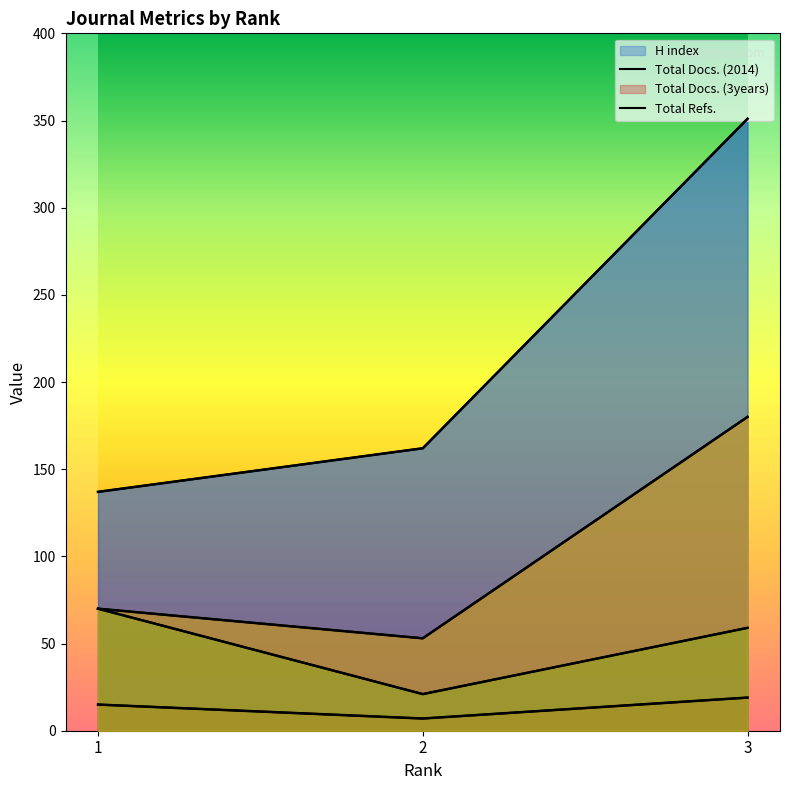

What is the average value of the Total Refs. series?

101